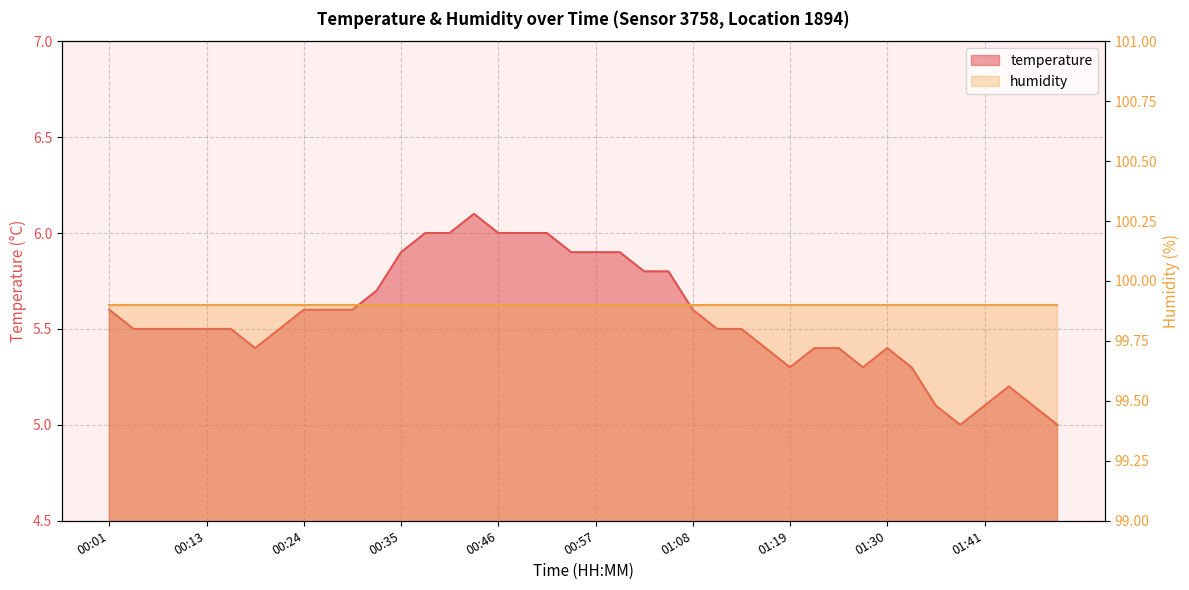

How many data points does each series have?

40